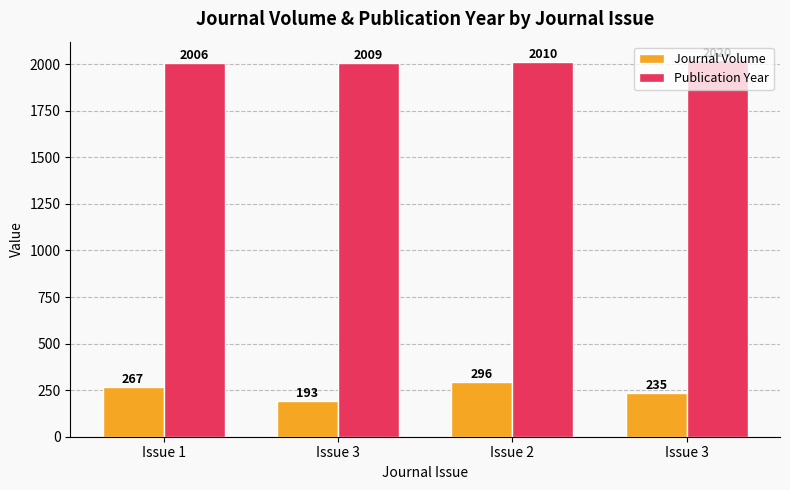

Between Issue 1 and Issue 2, which series saw the biggest shift?

Journal Volume